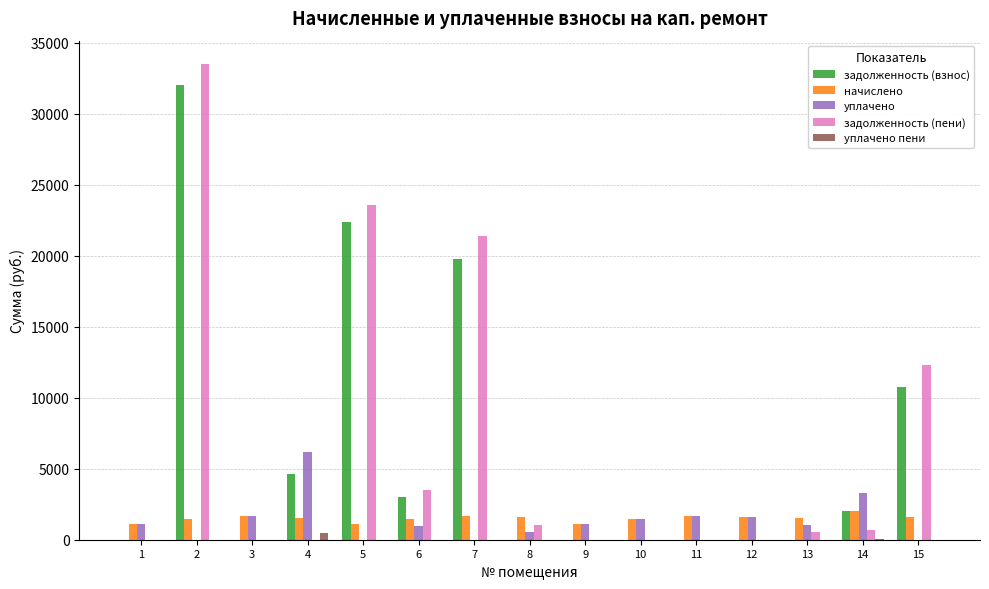

What is the maximum value for уплачено?

6204.4